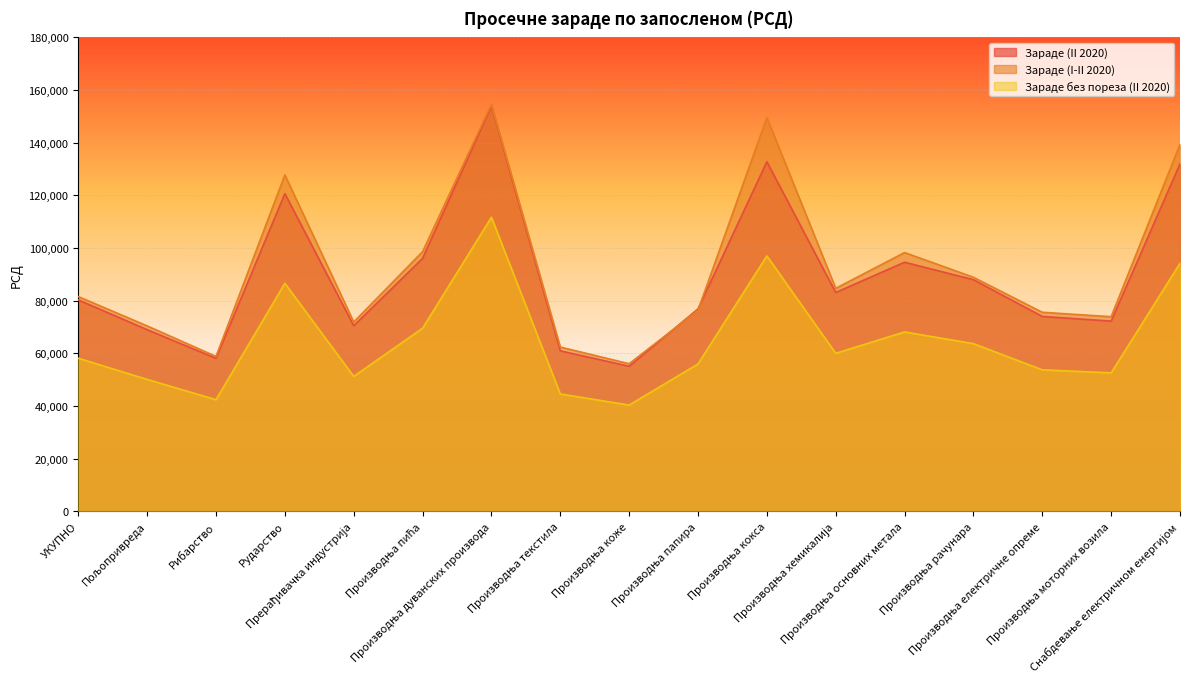

True or false: Зараде без пореза (II 2020) and Зараде (I-II 2020) intersect in this chart.

False